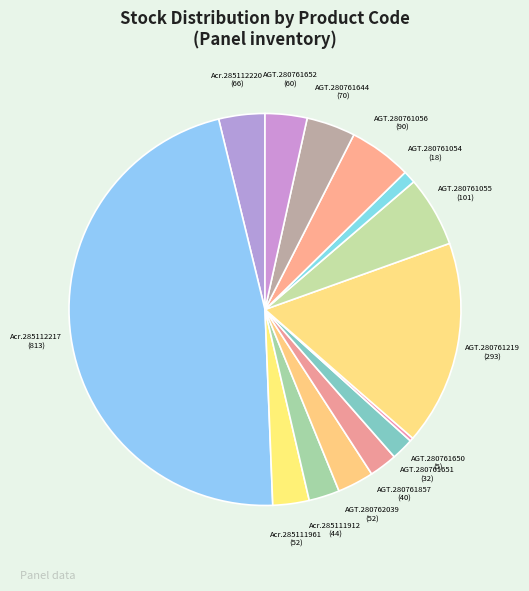

How many slices are in this pie chart?

14